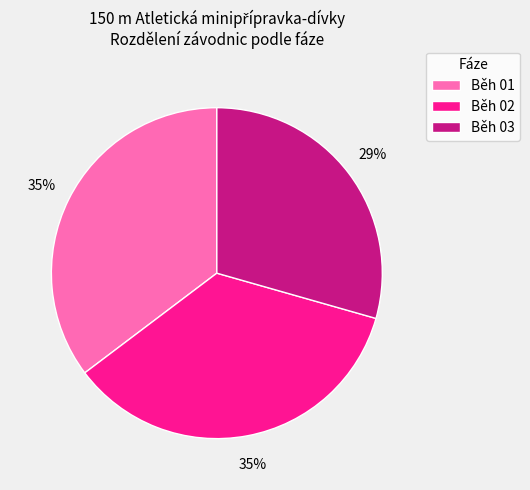

To the nearest percent, what portion does Běh 02 represent?

35%